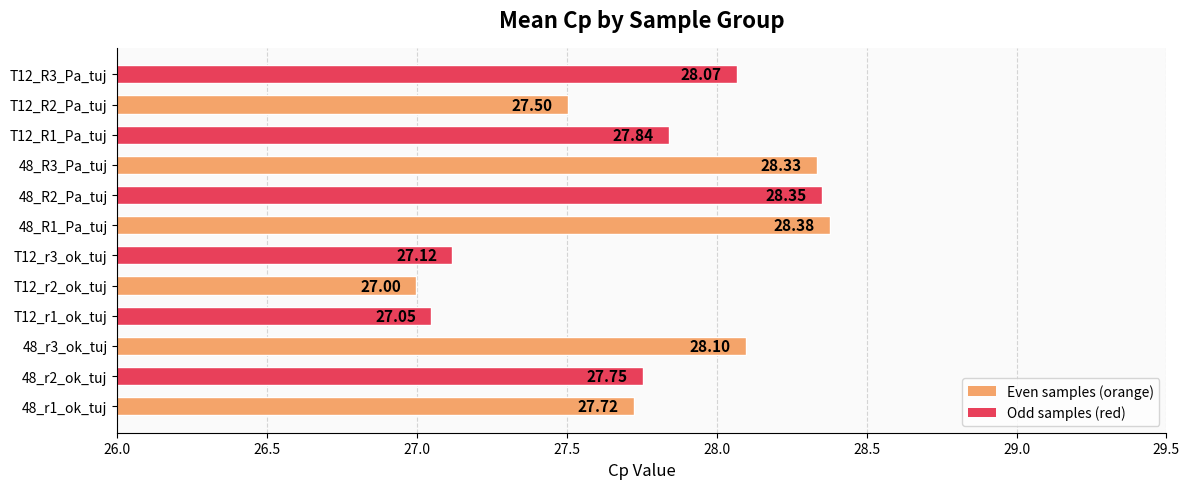

What is the sum of all values?

333.2